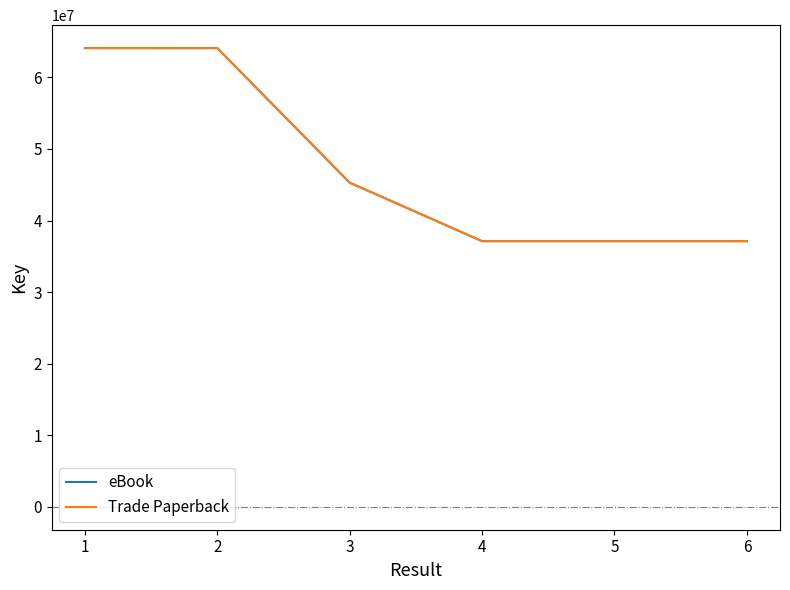

Is this an area chart (filled region under the line)?

No